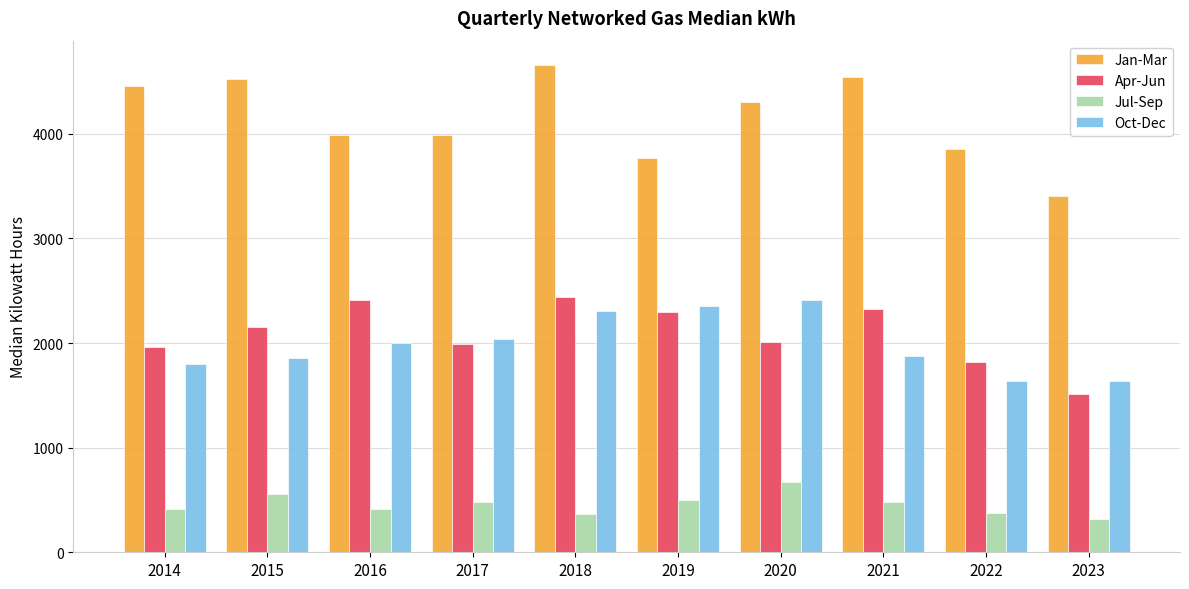

Are the bars grouped side by side (vs. stacked)?

Yes